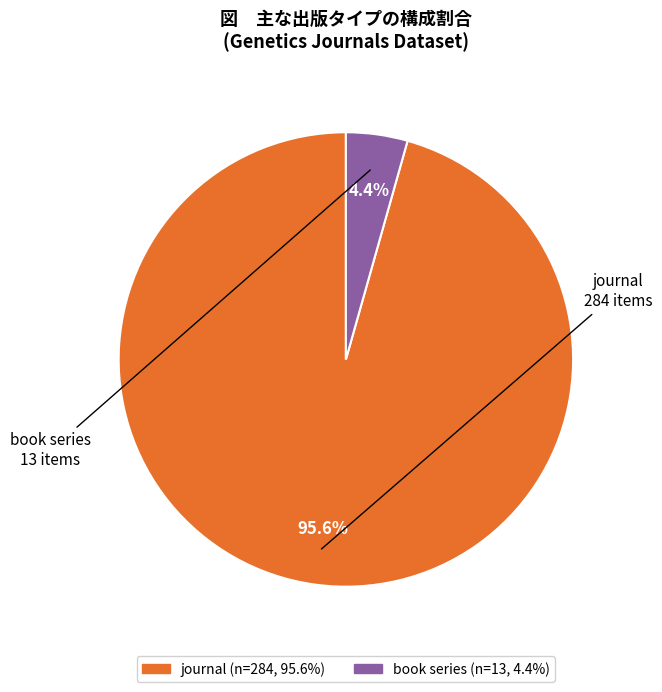

How many segments does this pie chart have?

2